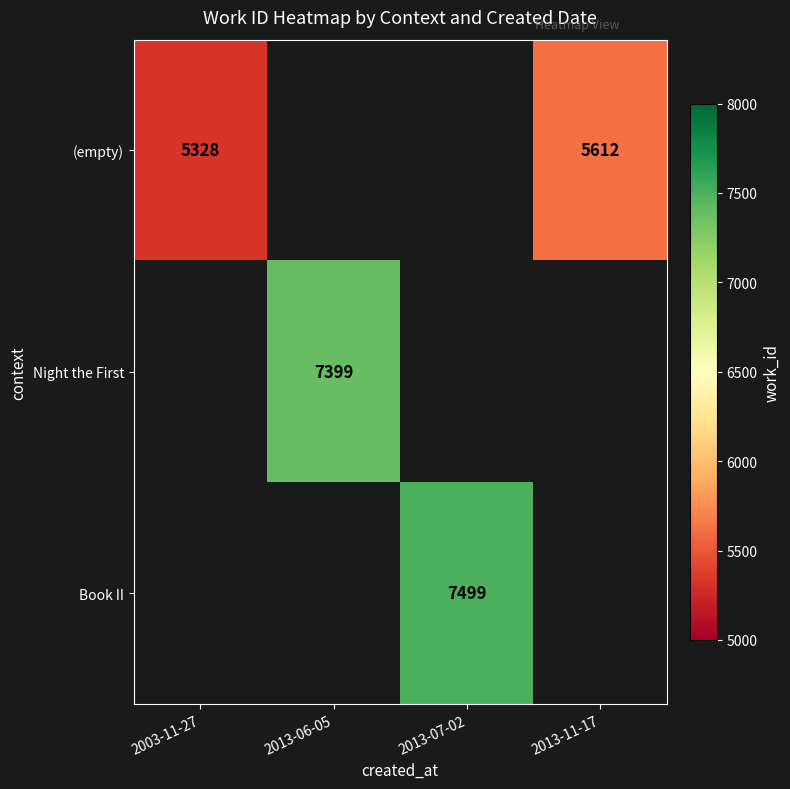

The (empty) series shows 5612 at 2013-11-17. True or false?

True